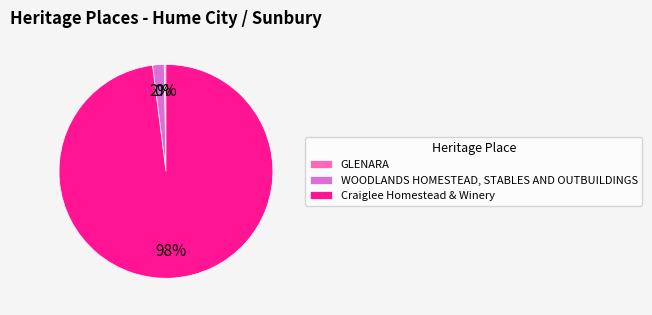

Do Craiglee Homestead & Winery and WOODLANDS HOMESTEAD, STABLES AND OUTBUILDINGS together represent more than half of the pie?

Yes